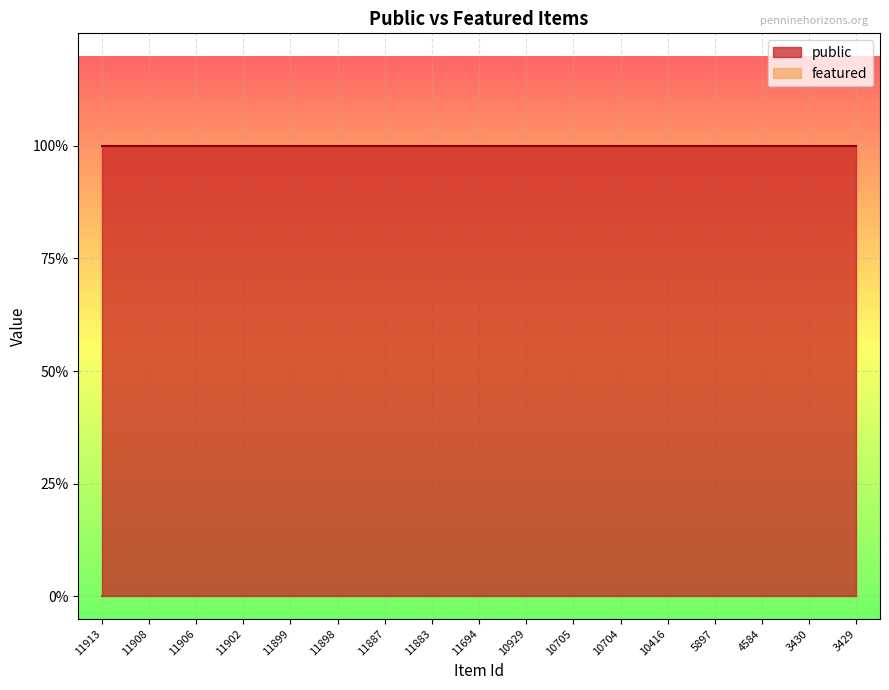

What is the value of the public point at the 5th from the left?

1